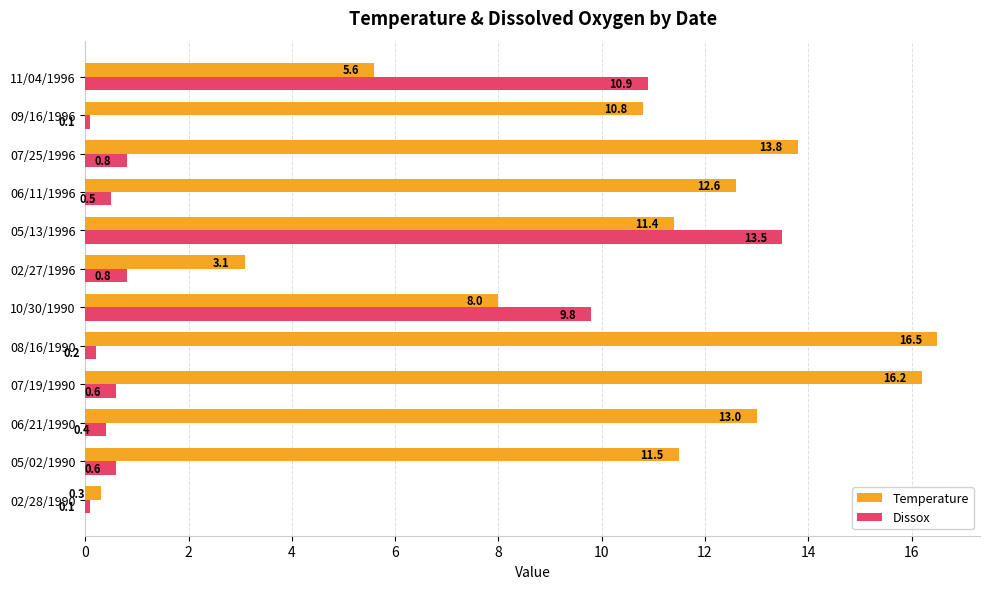

Which series changed the most between 07/19/1990 and 09/16/1996?

Temperature